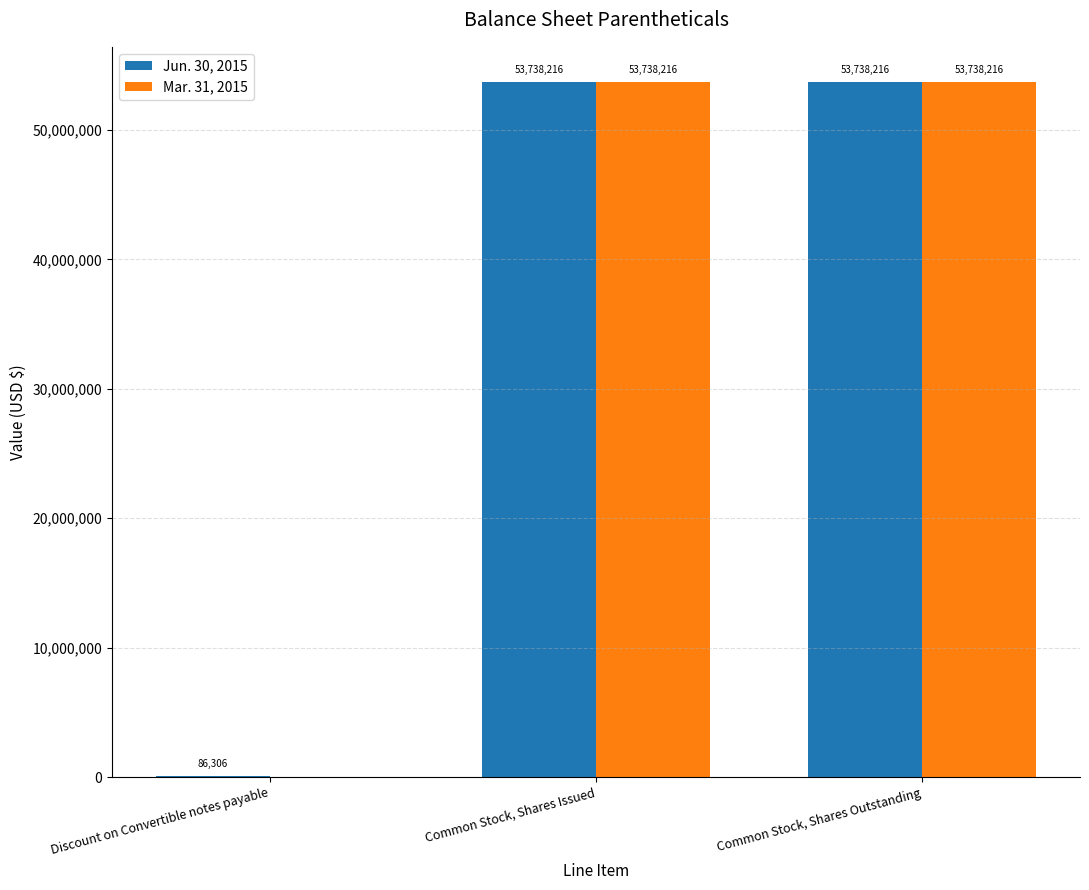

What is the highest value of the Mar. 31, 2015 series?

53738216